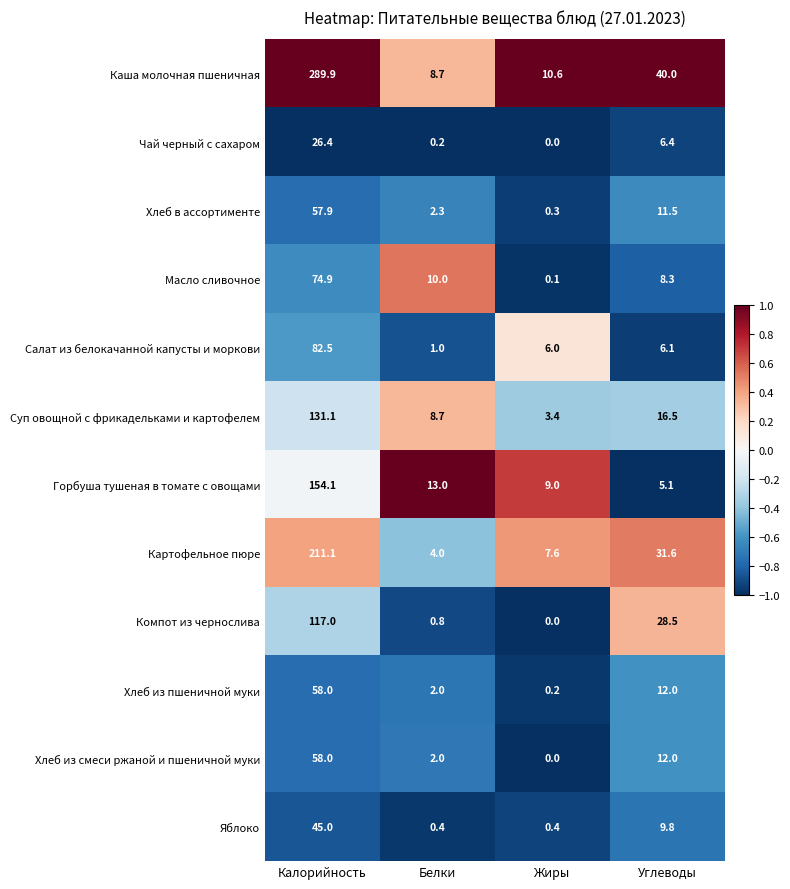

What is the spread (max minus min) of values at Белки?

12.8